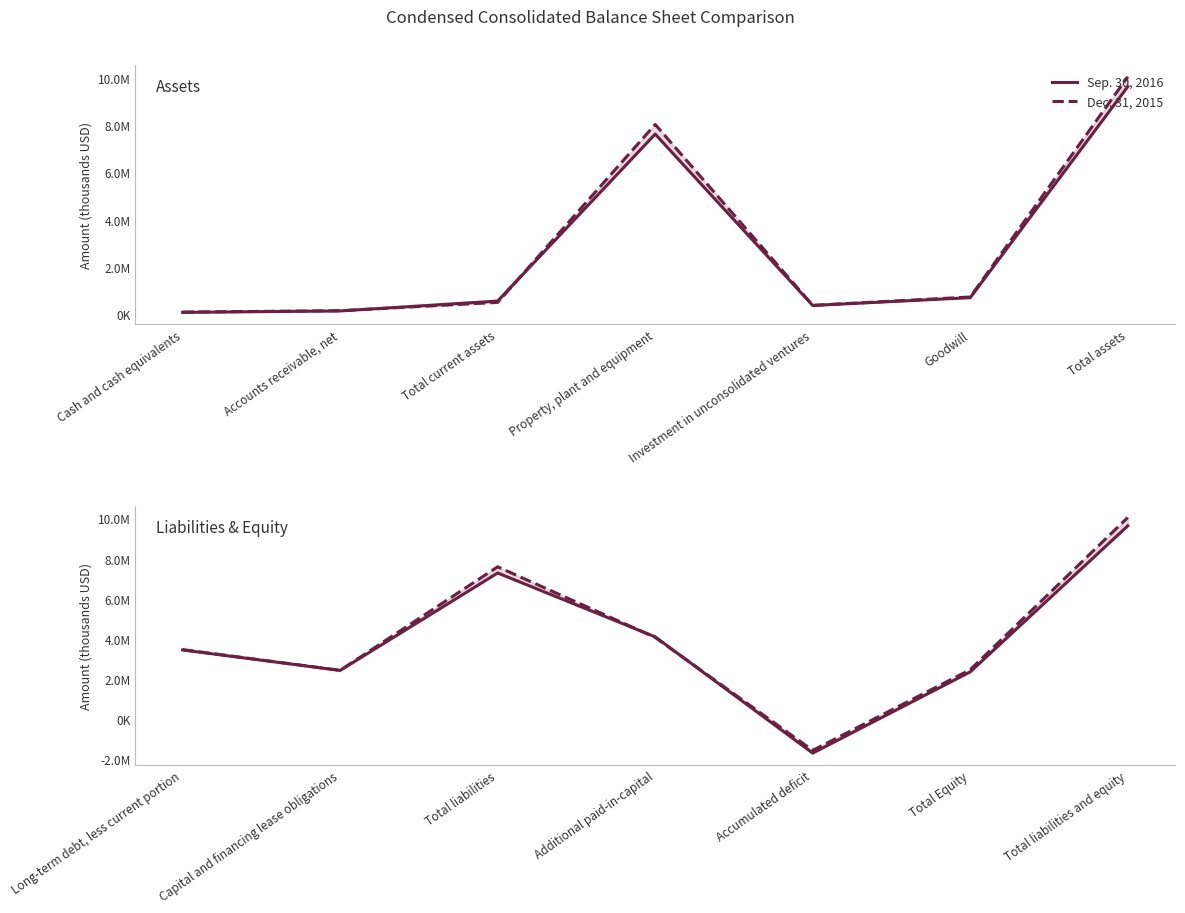

True or false: Sep. 30, 2016 and Dec. 31, 2015 intersect in this chart.

True